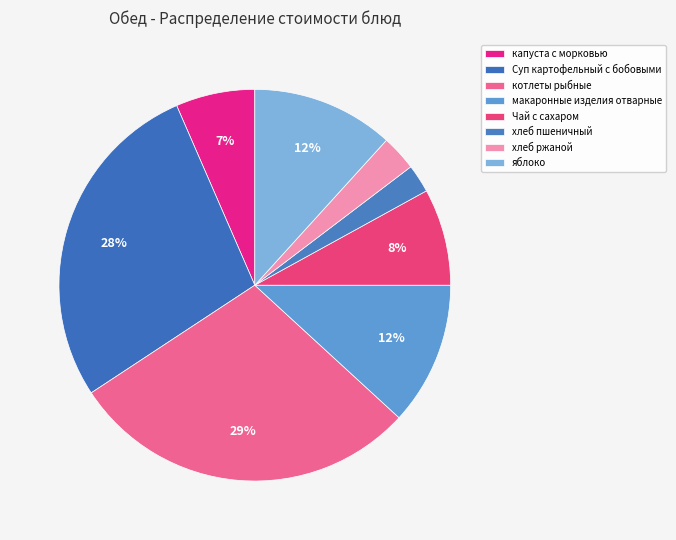

Do капуста с морковью and яблоко together represent more than half of the pie?

No